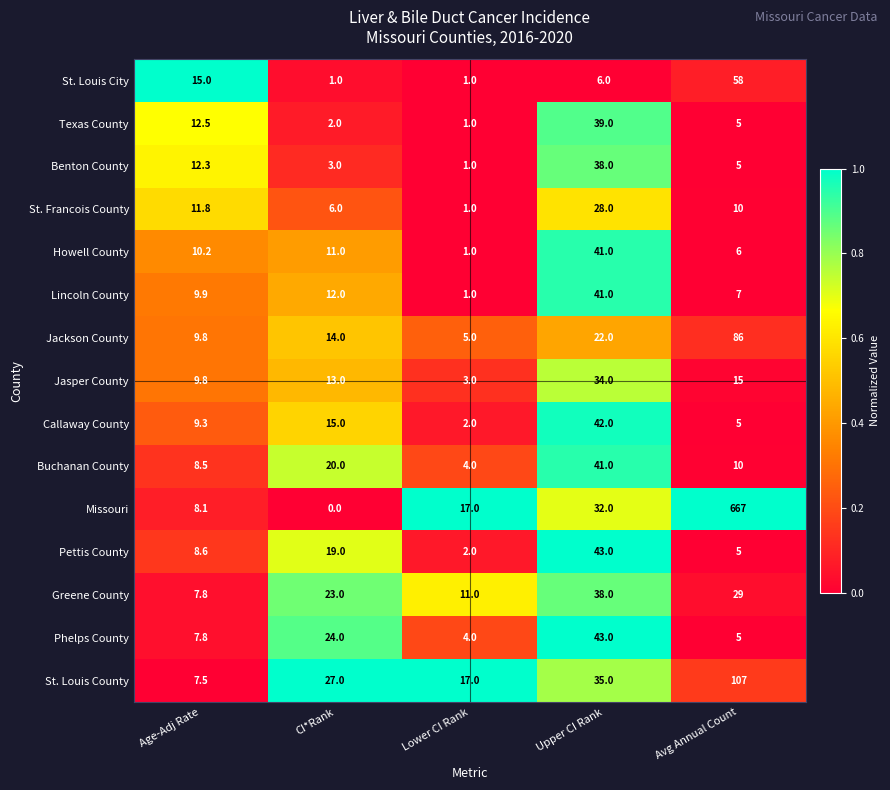

Which series has the widest spread of values?

Missouri